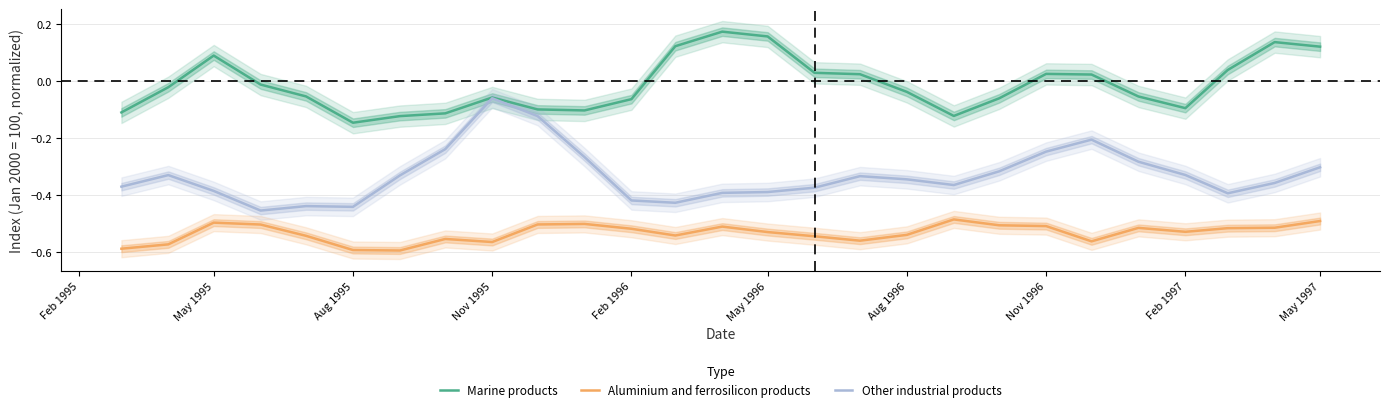

Where does the Marine products series first go above 0?

May 1995